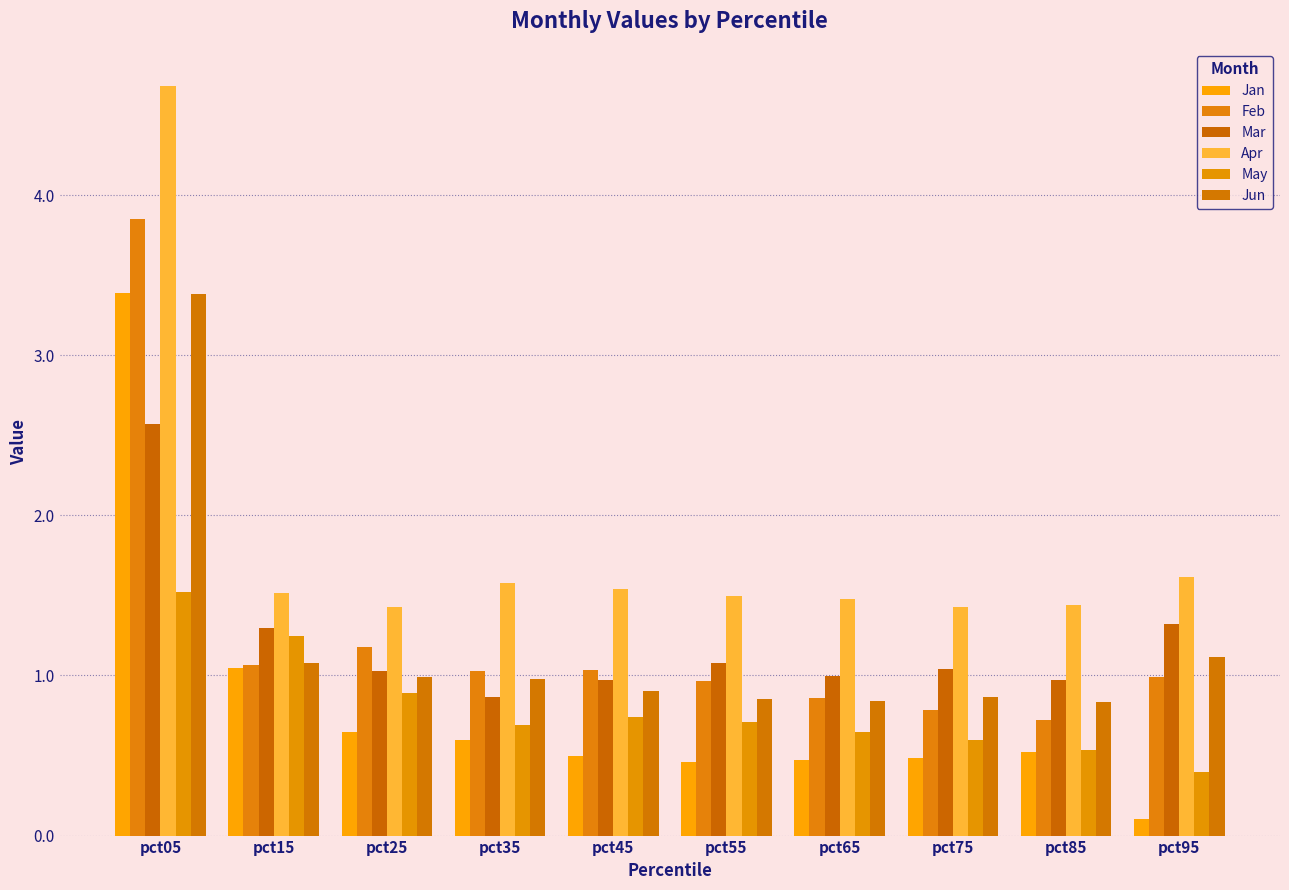

Reading left to right, what are all the values shown in this chart?

Jan: pct05=3.4	pct15=1.0	pct25=0.6	pct35=0.6	pct45=0.5	pct55=0.5	pct65=0.5	pct75=0.5	pct85=0.5	pct95=0.1
Feb: pct05=3.8	pct15=1.1	pct25=1.2	pct35=1.0	pct45=1.0	pct55=1.0	pct65=0.9	pct75=0.8	pct85=0.7	pct95=1.0
Mar: pct05=2.6	pct15=1.3	pct25=1.0	pct35=0.9	pct45=1.0	pct55=1.1	pct65=1.0	pct75=1.0	pct85=1.0	pct95=1.3
Apr: pct05=4.7	pct15=1.5	pct25=1.4	pct35=1.6	pct45=1.5	pct55=1.5	pct65=1.5	pct75=1.4	pct85=1.4	pct95=1.6
May: pct05=1.5	pct15=1.2	pct25=0.9	pct35=0.7	pct45=0.7	pct55=0.7	pct65=0.6	pct75=0.6	pct85=0.5	pct95=0.4
Jun: pct05=3.4	pct15=1.1	pct25=1.0	pct35=1.0	pct45=0.9	pct55=0.9	pct65=0.8	pct75=0.9	pct85=0.8	pct95=1.1